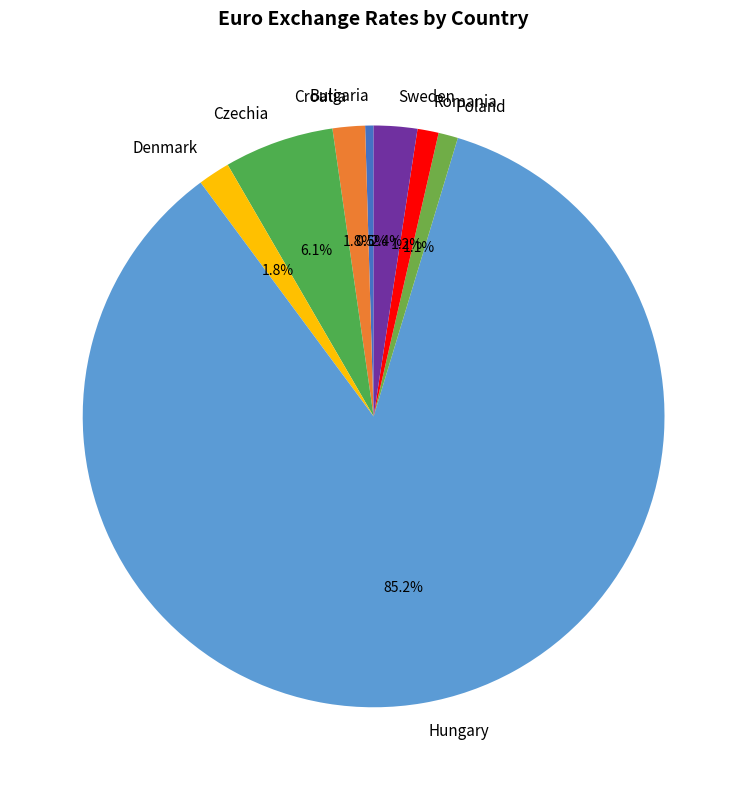

What is the largest slice in the pie chart?

Hungary